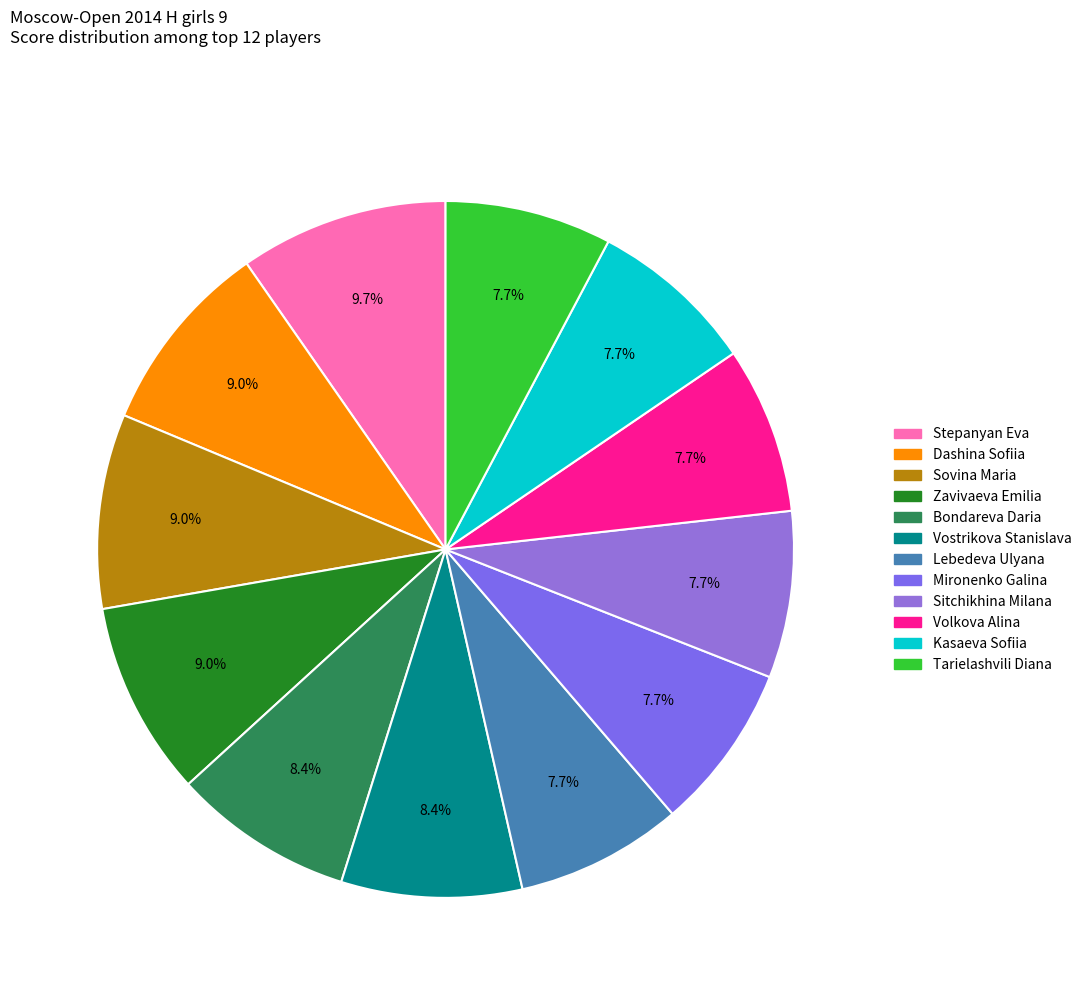

Does Vostrikova Stanislava account for over 50% of the chart?

No